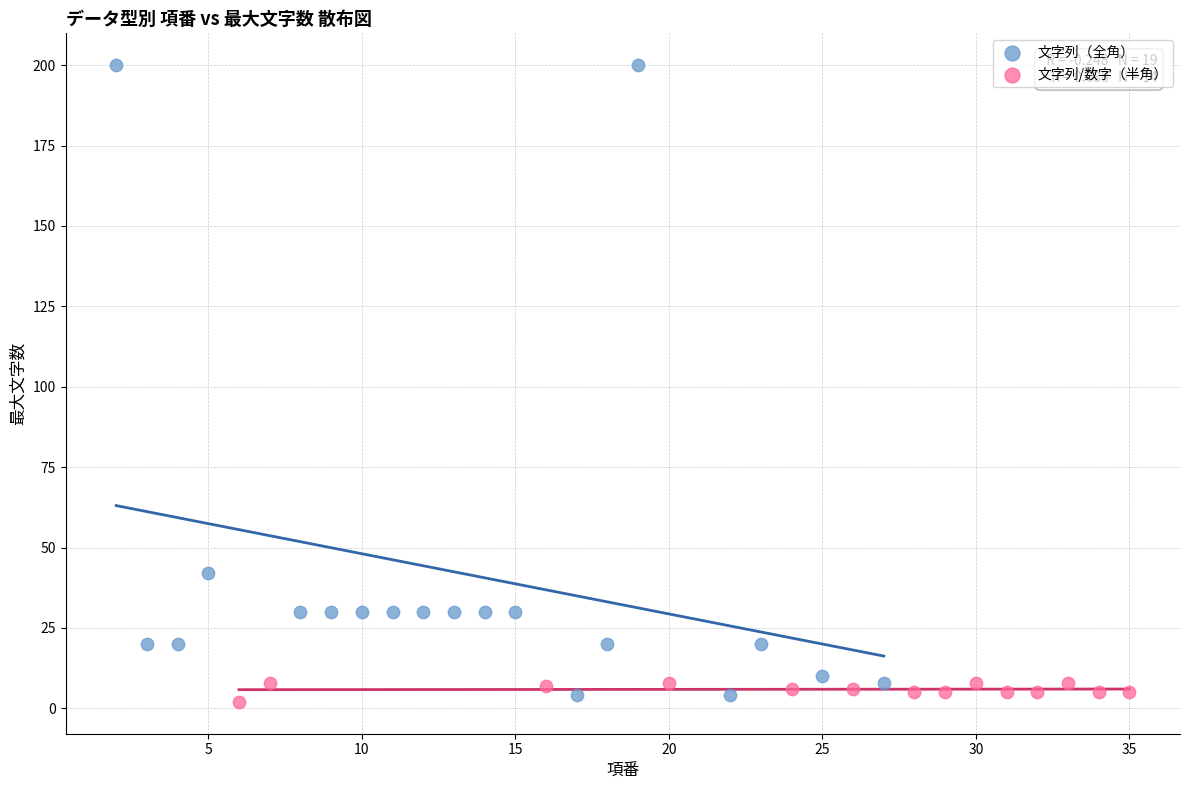

Which series has the widest spread of Y values?

文字列（全角）